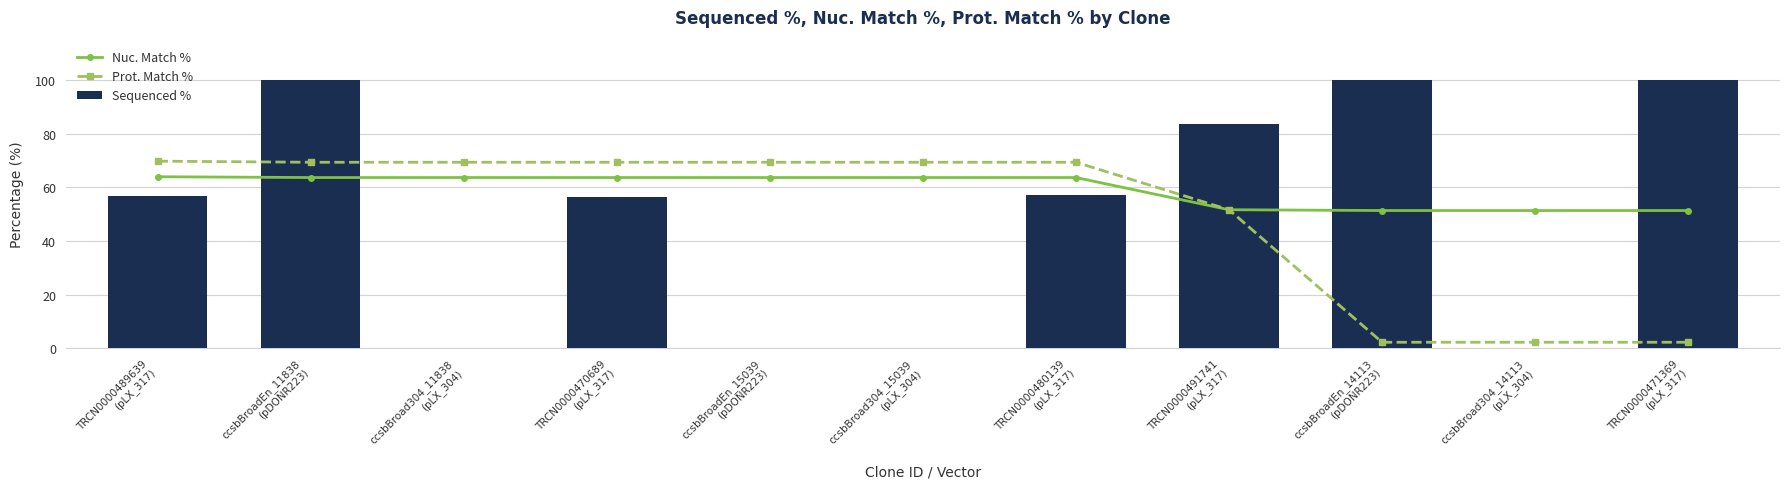

At which category is the sum across all series the highest?

ccsbBroadEn_11838
(pDONR223)